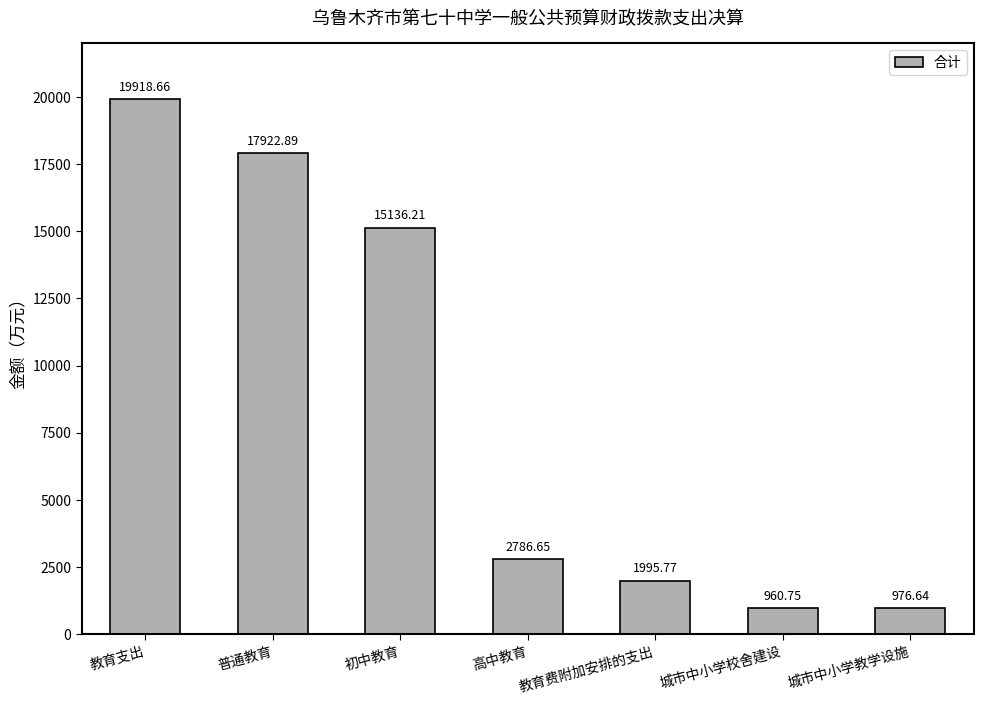

What is the average value?

8528.2